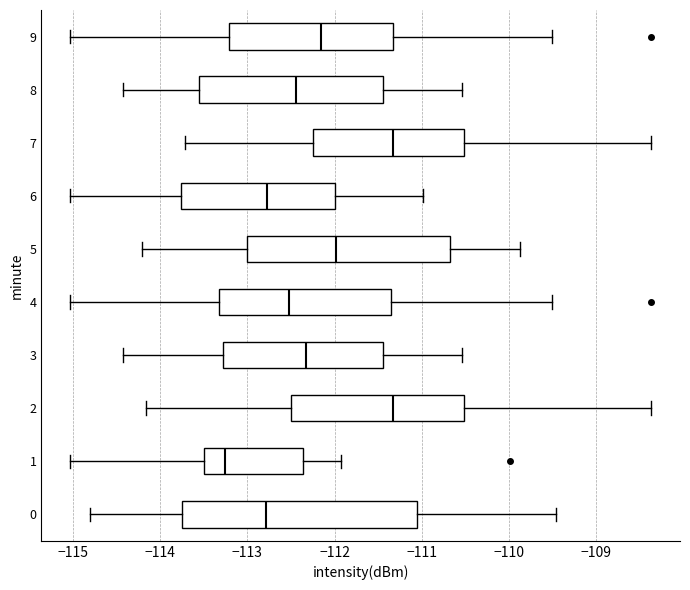

Reading bottom to top, read every box against the x-axis: the position of its median line, the range the box covers, and the ends of its whiskers. The values are not printed on the chart, so give them approximately, as read against the axis.

0: median -112.8, box -113.7 to -111.0, whiskers -114.8 to -109.5
1: median -113.3, box -113.5 to -112.4, whiskers -115.0 to -111.9
2: median -111.3, box -112.5 to -110.5, whiskers -114.2 to -108.4
3: median -112.3, box -113.3 to -111.4, whiskers -114.4 to -110.5
4: median -112.5, box -113.3 to -111.3, whiskers -115.0 to -109.5
5: median -112.0, box -113.0 to -110.7, whiskers -114.2 to -109.9
6: median -112.8, box -113.8 to -112.0, whiskers -115.0 to -111.0
7: median -111.3, box -112.2 to -110.5, whiskers -113.7 to -108.4
8: median -112.4, box -113.6 to -111.4, whiskers -114.4 to -110.5
9: median -112.2, box -113.2 to -111.3, whiskers -115.0 to -109.5